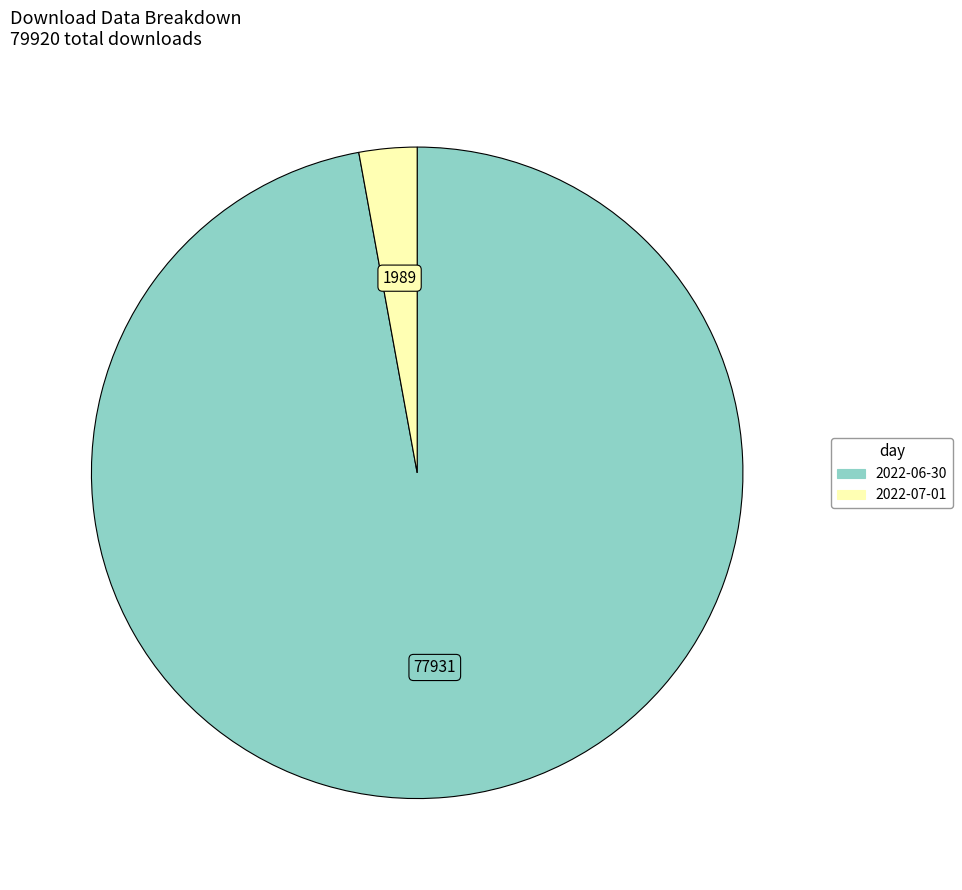

Is there any slice that represents more than half of the pie?

Yes